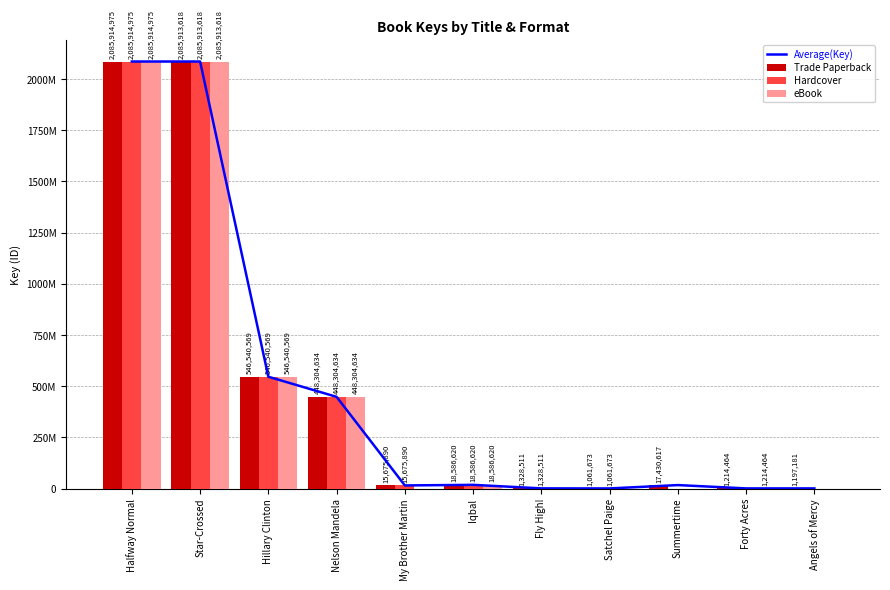

The Trade Paperback series shows 18586620 at Iqbal. True or false?

True